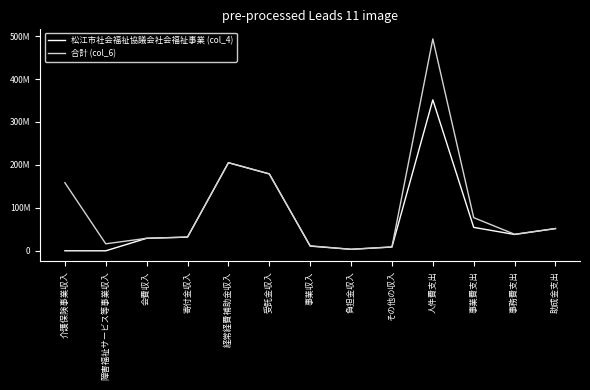

List the labels in order of 松江市社会福祉協議会社会福祉事業 (col_4) value, smallest first.

障害福祉サービス等事業収入, 介護保険事業収入, 負担金収入, その他の収入, 事業収入, 会費収入, 寄付金収入, 事務費支出, 助成金支出, 事業費支出, 受託金収入, 経常経費補助金収入, 人件費支出